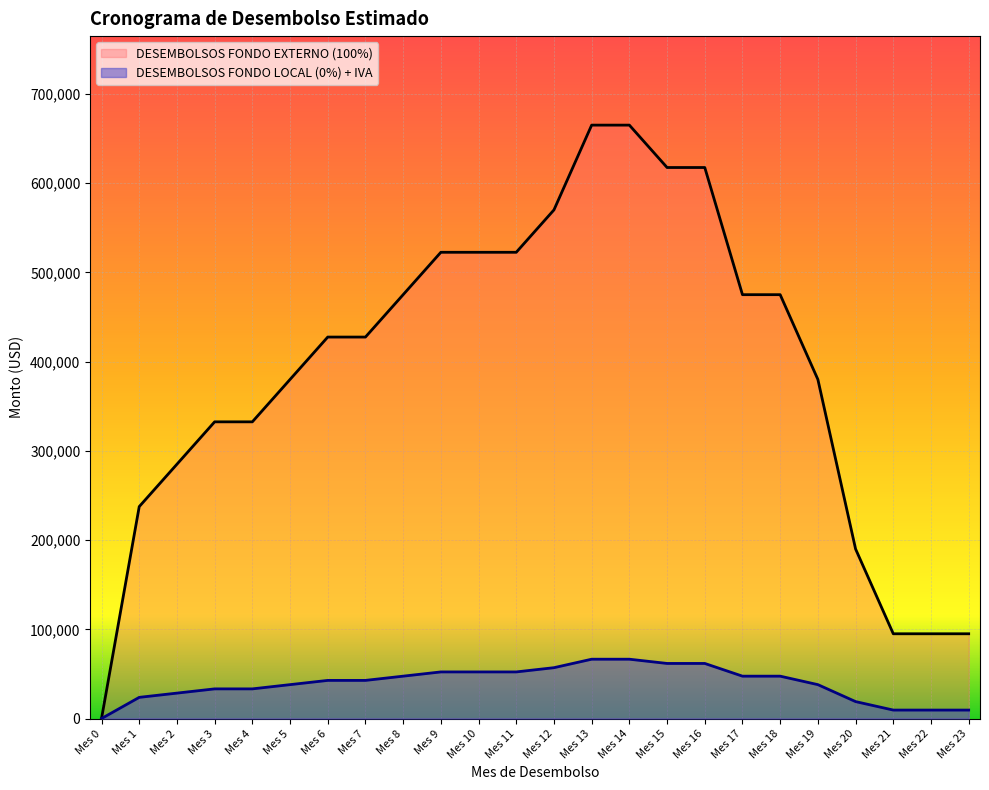

The value of DESEMBOLSOS FONDO EXTERNO (100%) at Mes 12 is 570000. True or false?

True